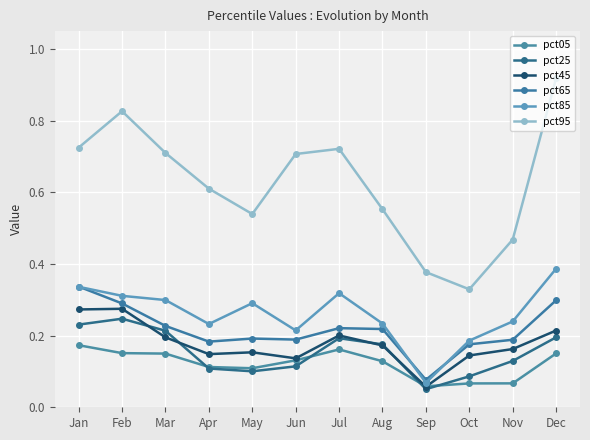

What is the difference between the highest and lowest values at Jul?

0.6